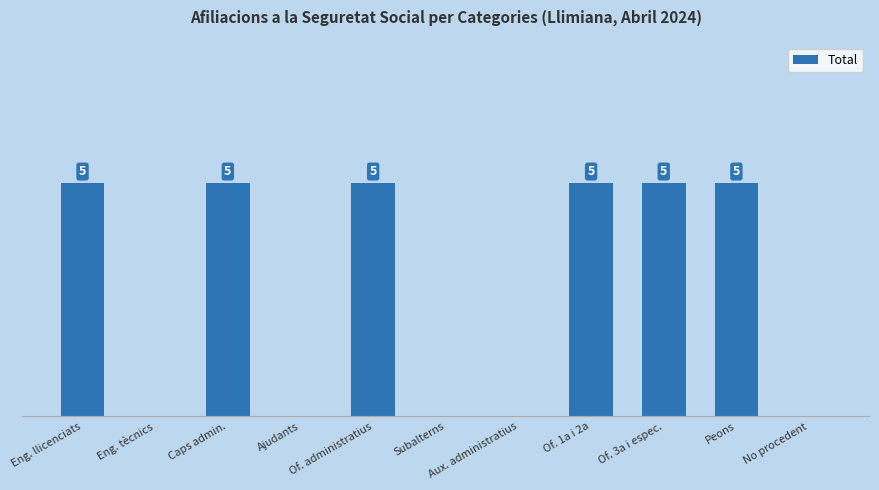

Between Ajudants and Of. 3a i espec., which is larger?

Of. 3a i espec.